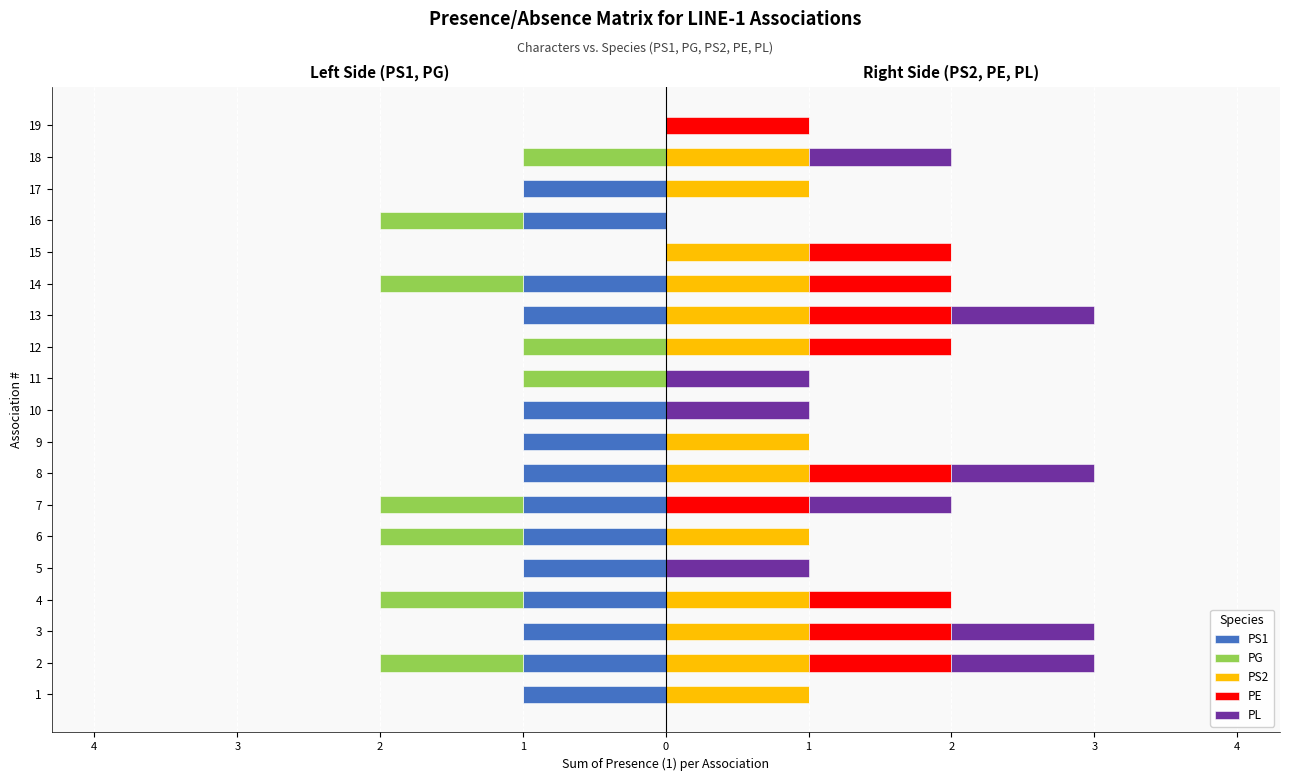

How many bars are there in total?

95